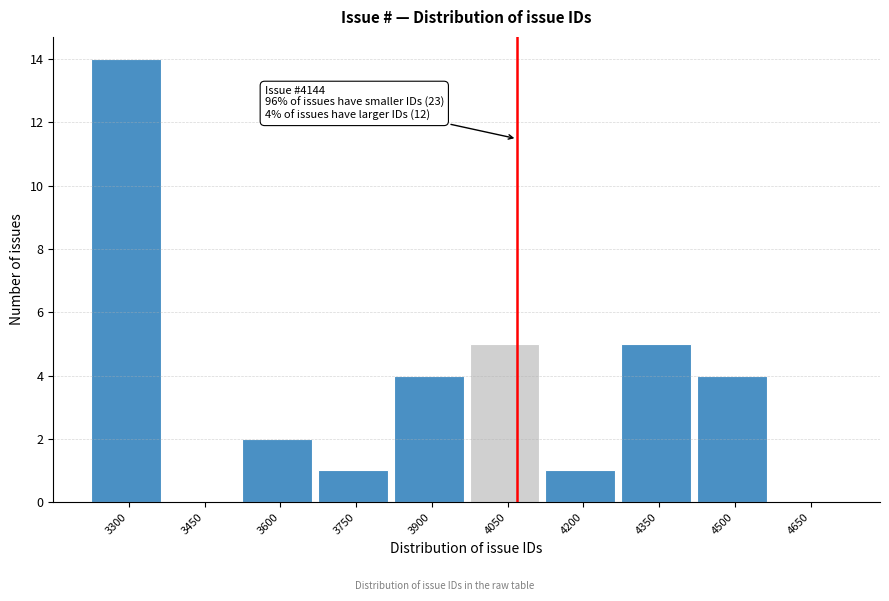

Reading right to left, list all the values displayed in this chart.

4650=0	4500=4	4350=5	4200=1	4050=5	3900=4	3750=1	3600=2	3450=0	3300=14